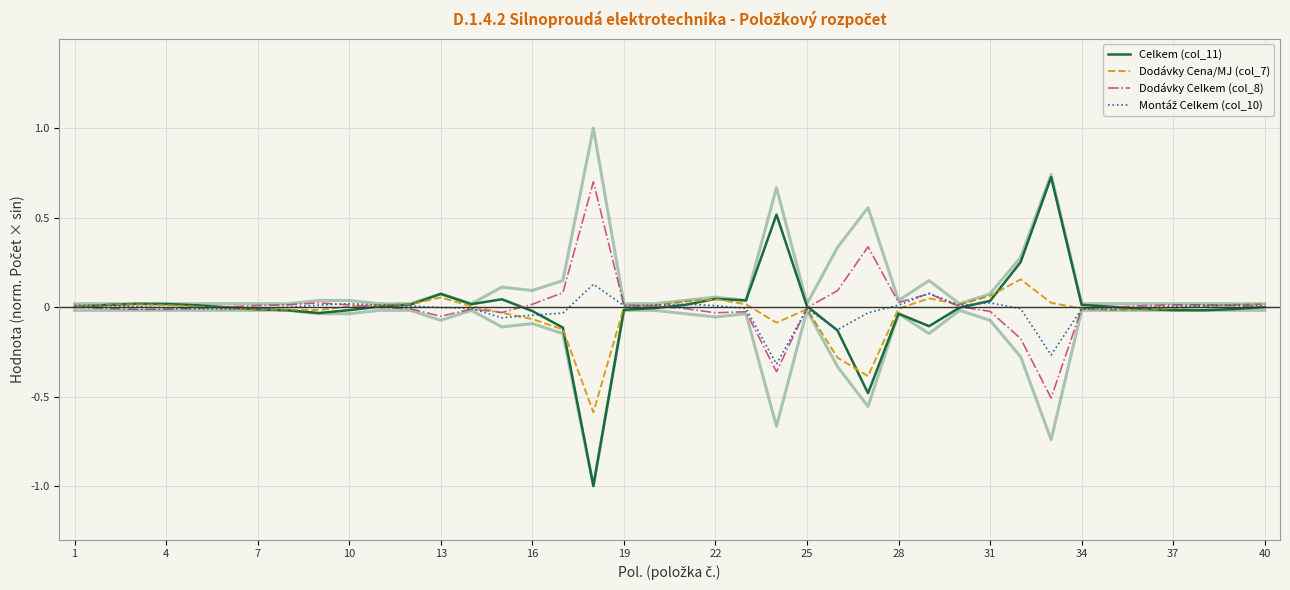

Is the value of Celkem (col_11) at 29 greater than the value of Montáž Celkem (col_10) at 26?

Yes